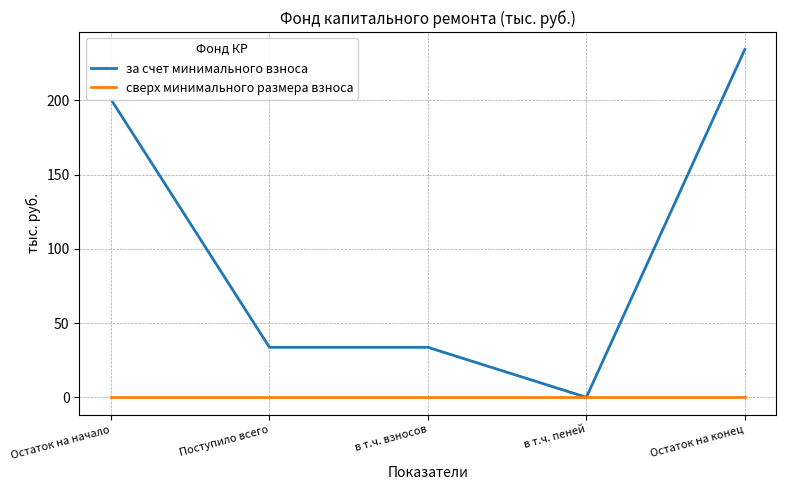

Reading right to left, list all the values displayed in this chart.

за счет минимального взноса: Остаток на конец=234.3	в т.ч. пеней=0.0	в т.ч. взносов=33.7	Поступило всего=33.7	Остаток на начало=200.6
сверх минимального размера взноса: Остаток на конец=0.0	в т.ч. пеней=0.0	в т.ч. взносов=0.0	Поступило всего=0.0	Остаток на начало=0.0